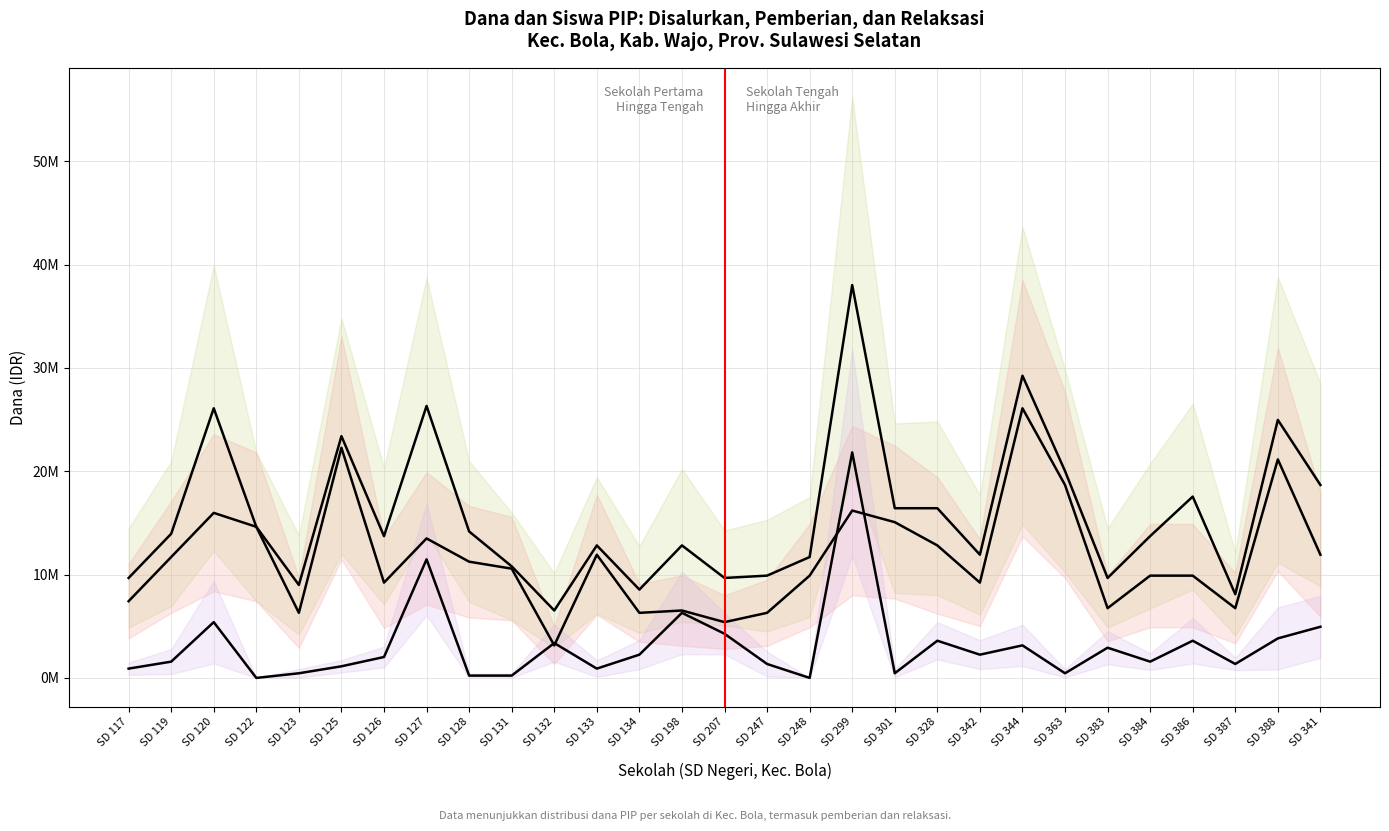

Which category has the lowest value across all series?

SD 122